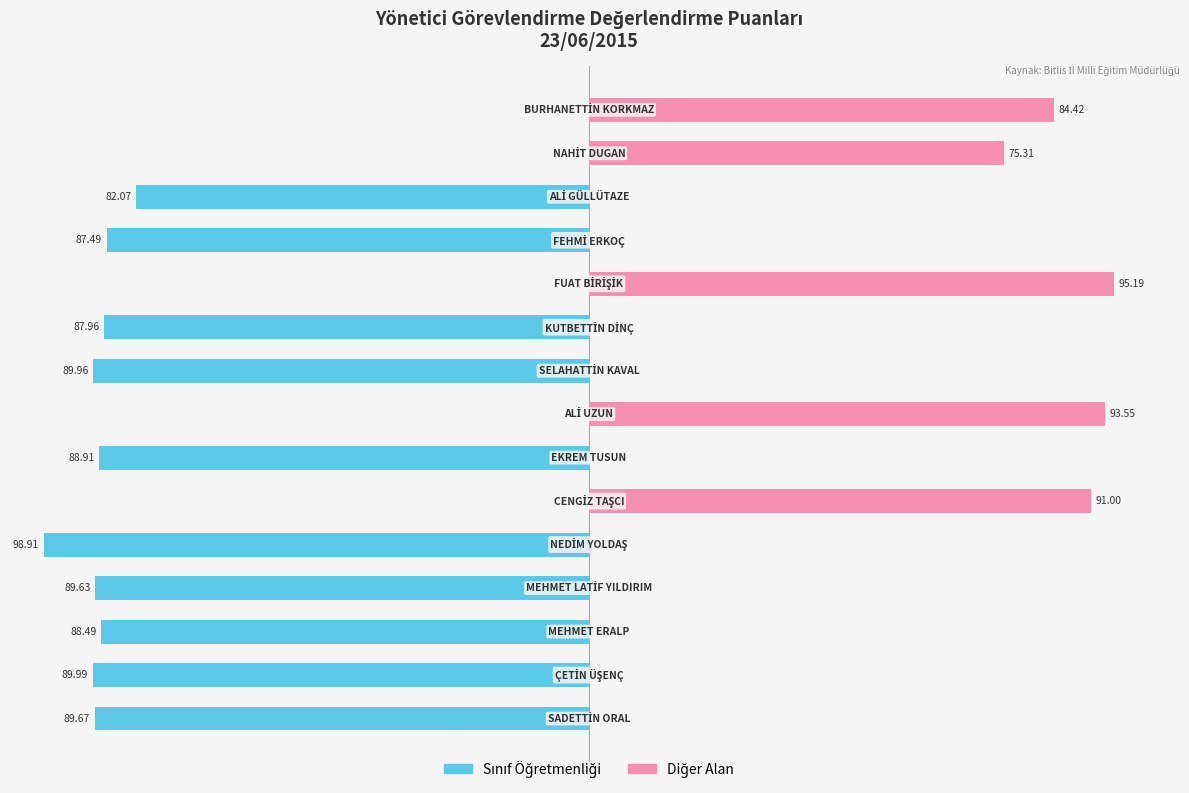

What are all the series names shown in the legend?

Sınıf Öğretmenliği, Diğer Alan